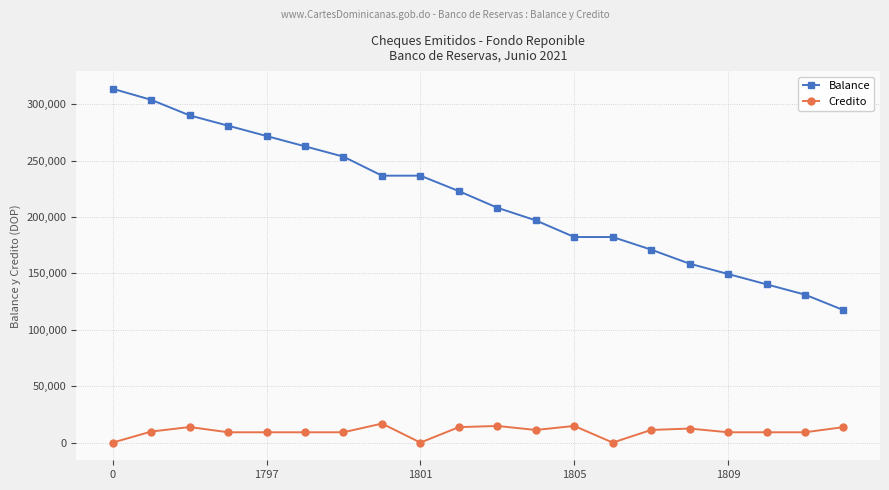

Which series has the largest total across all categories?

Balance